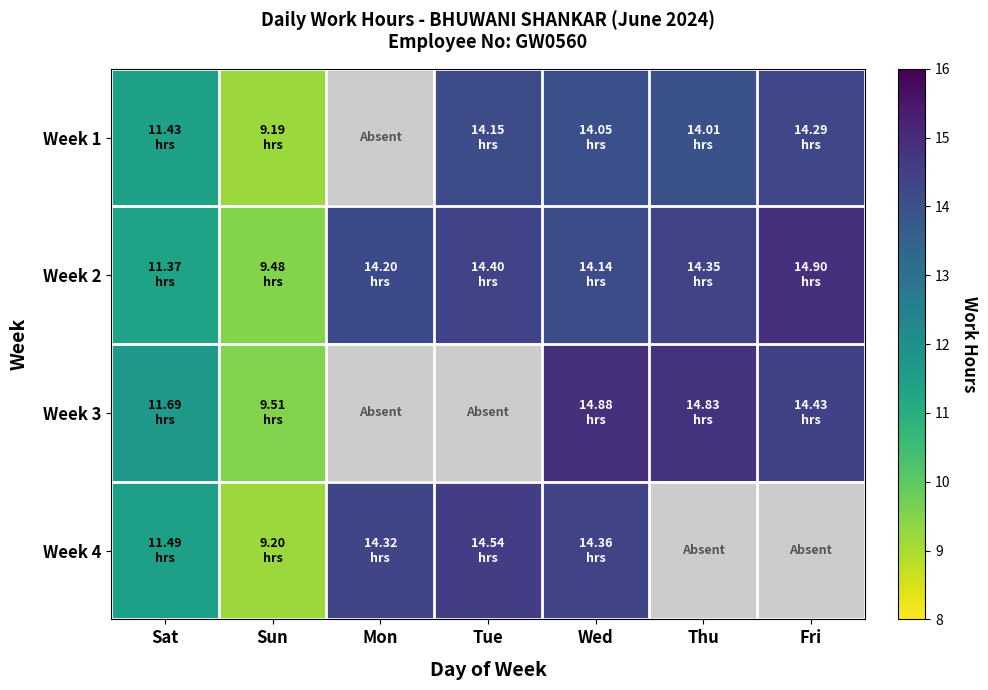

Is the value of Week 4 at Thu greater than the value of Week 3 at Sat?

No